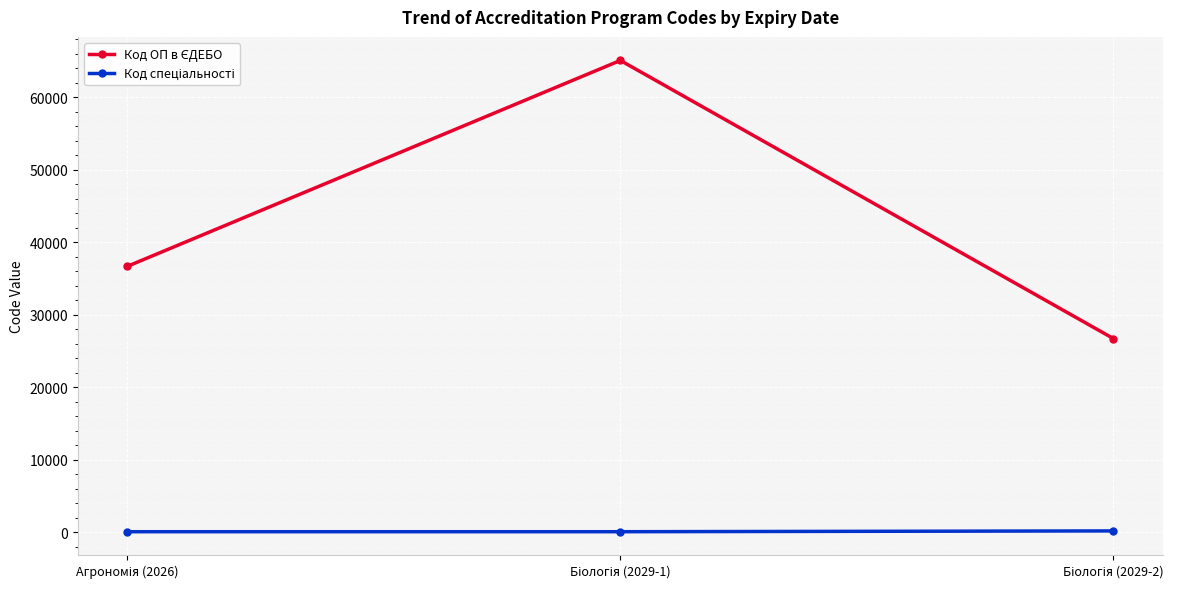

At how many categories does at least one series exceed 9784?

3